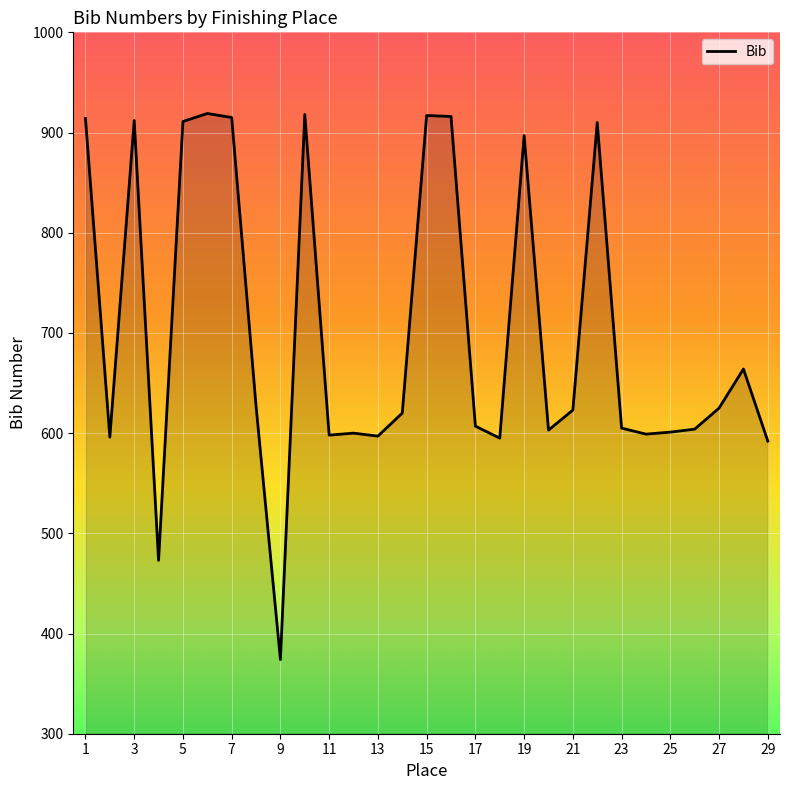

What is the greatest value displayed?

919